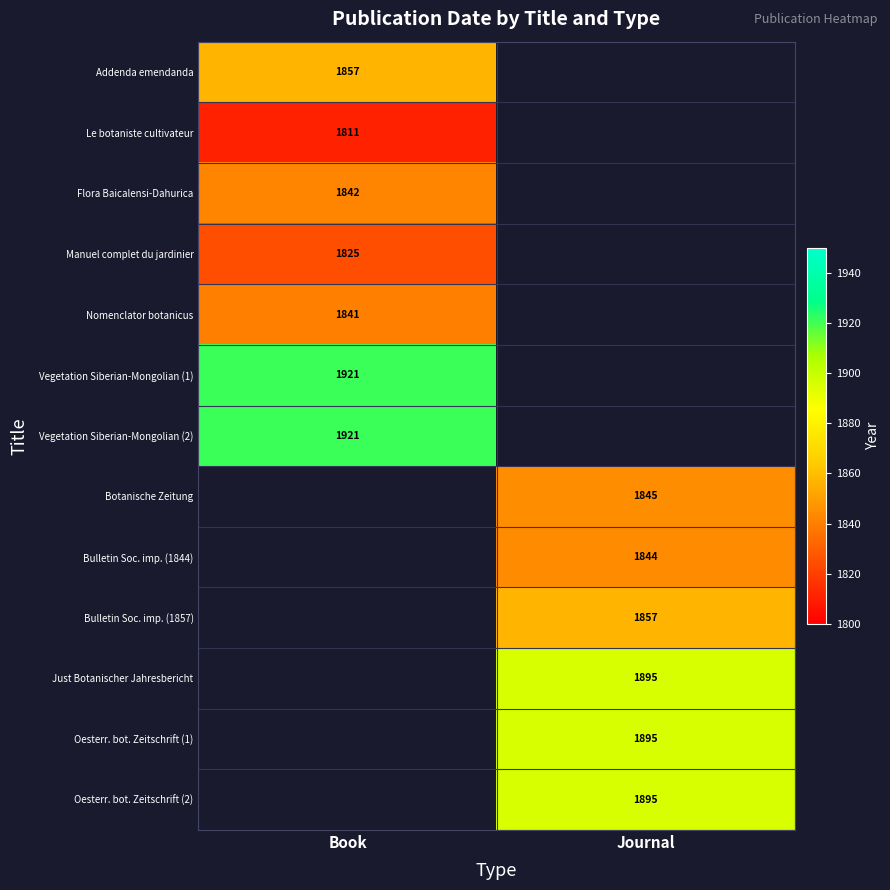

Is it true that Just Botanischer Jahresbericht equals 1895 at Journal?

True